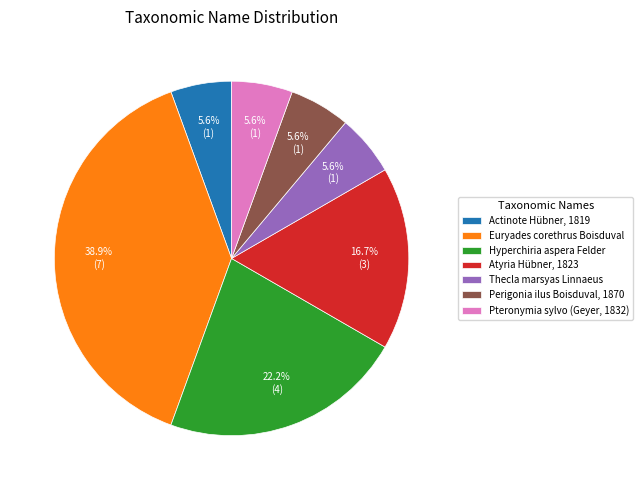

Between Hyperchiria aspera Felder and Euryades corethrus Boisduval, which is larger?

Euryades corethrus Boisduval